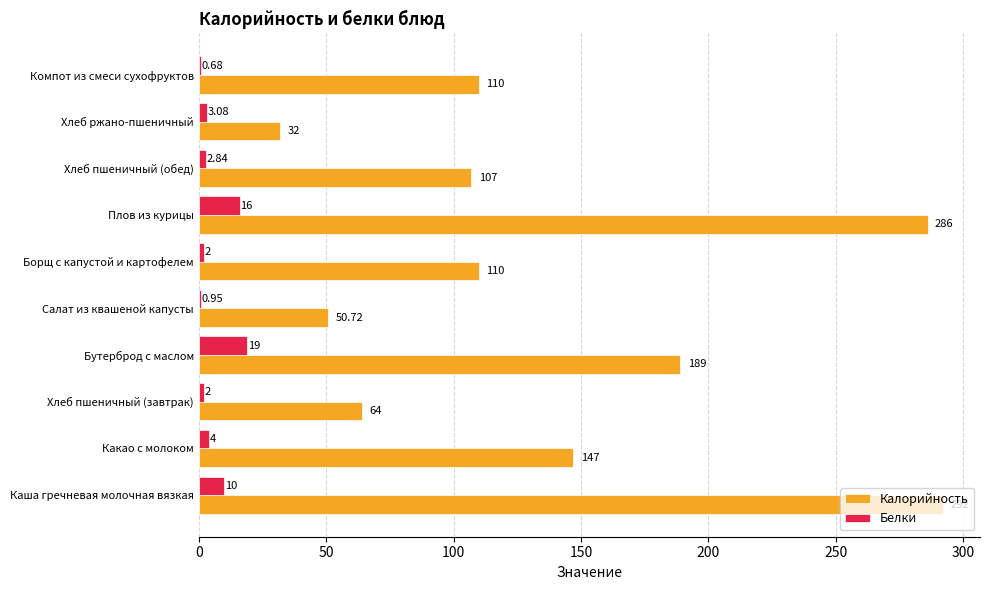

Which series changed the most between Хлеб пшеничный (завтрак) and Салат из квашеной капусты?

Калорийность